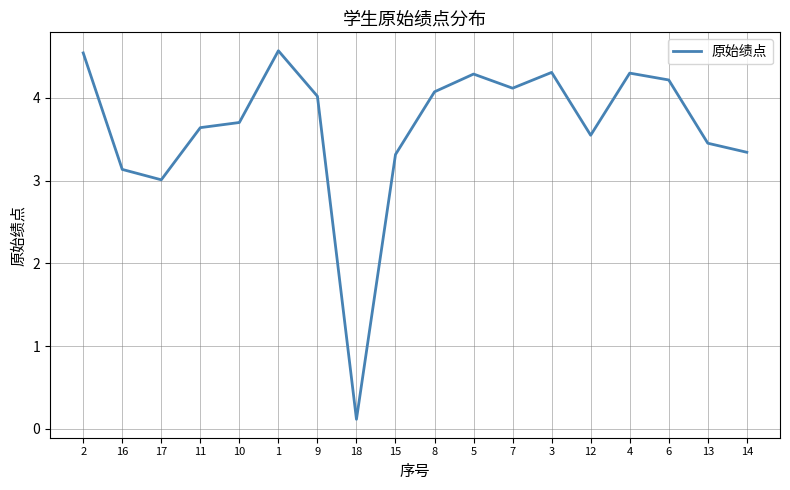

The chart shows a value of 7.4 at 2. True or false?

False